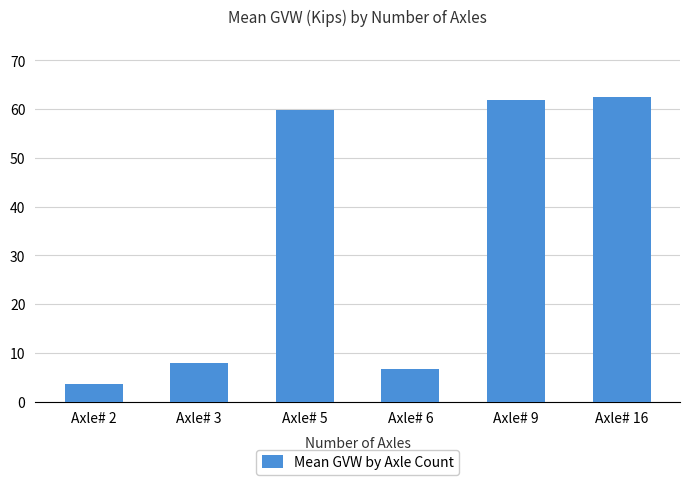

What is the change in value from Axle# 6 to Axle# 16?

+55.8